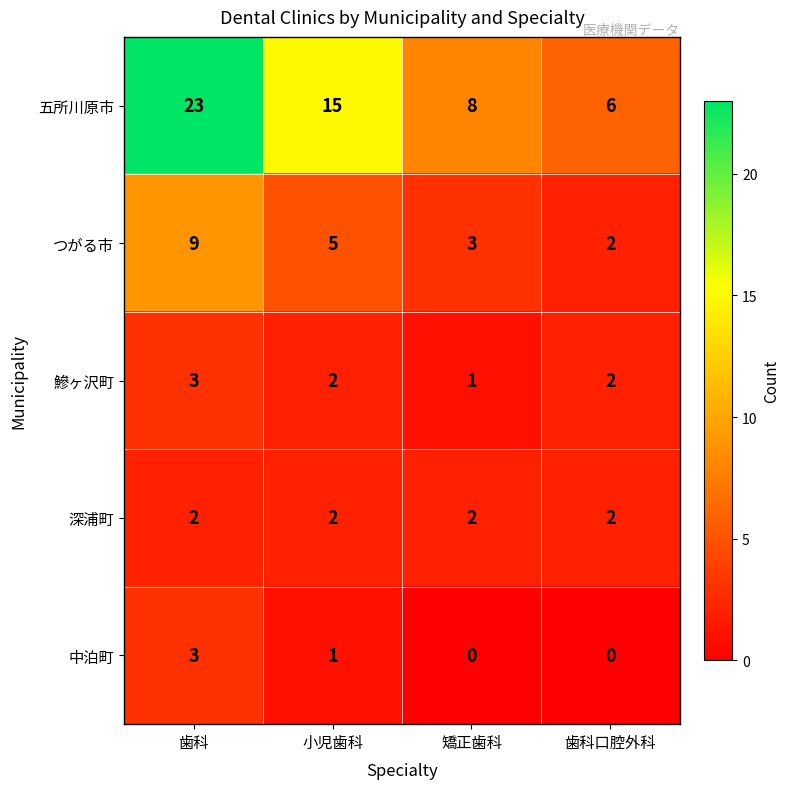

The value of つがる市 at 矯正歯科 is 4. True or false?

False